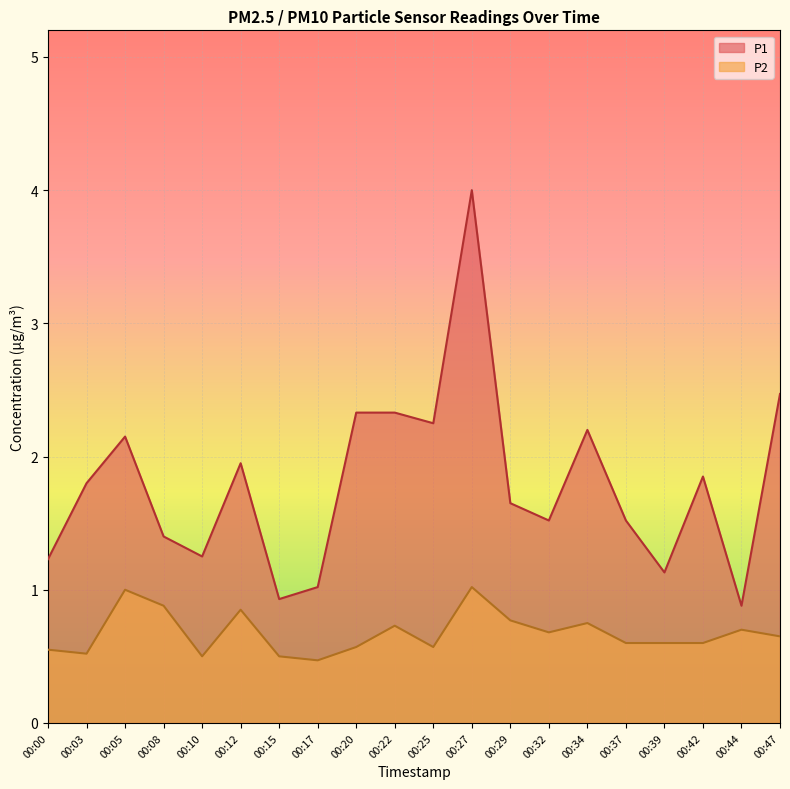

True or false: P2 and P1 cross at least once.

False